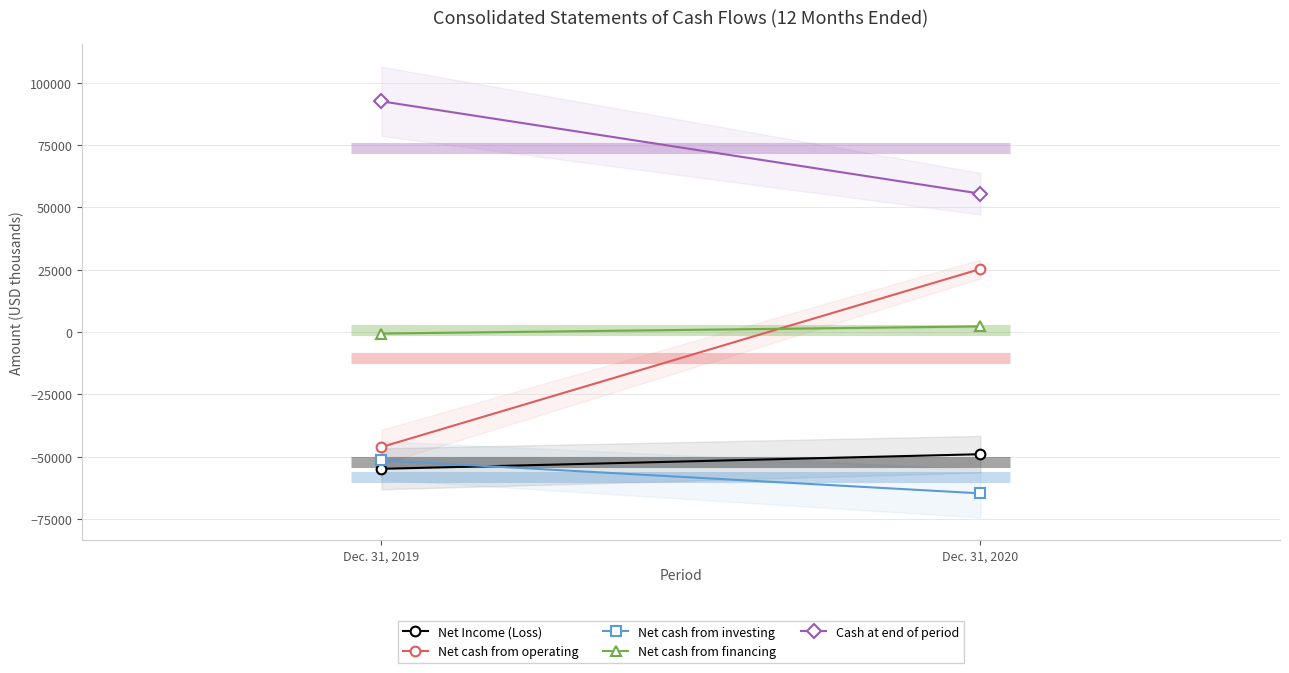

Which series has the largest range (max minus min)?

Net cash from operating